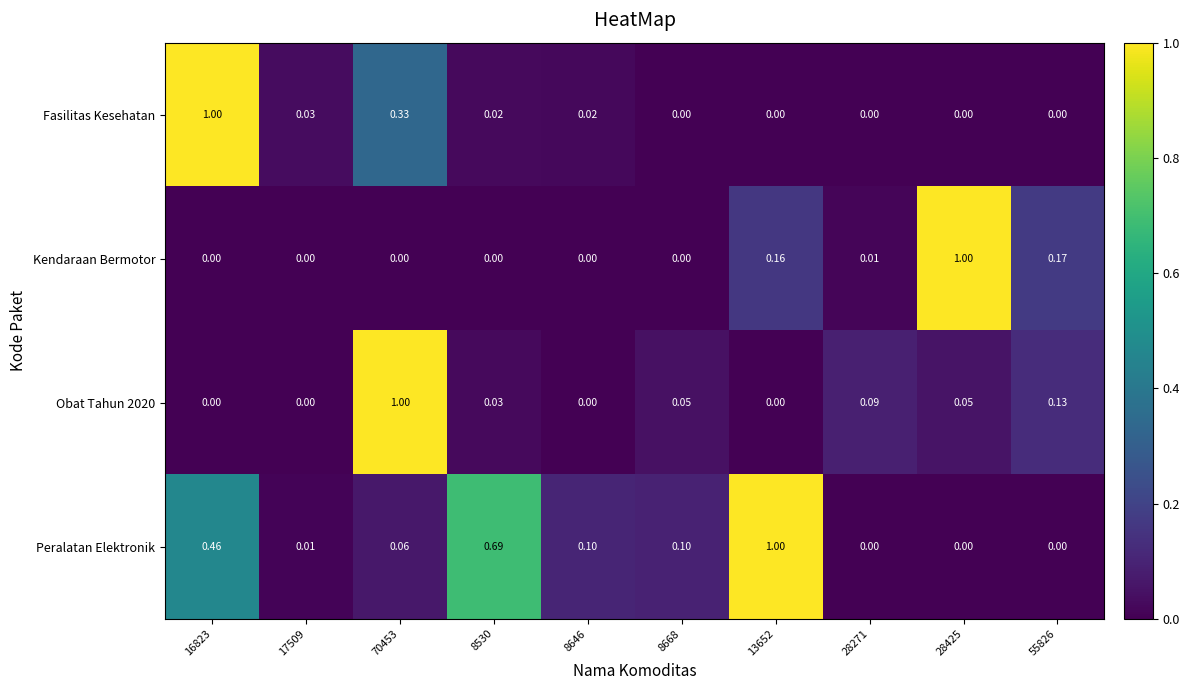

Which series has the largest total across all categories?

Peralatan Elektronik